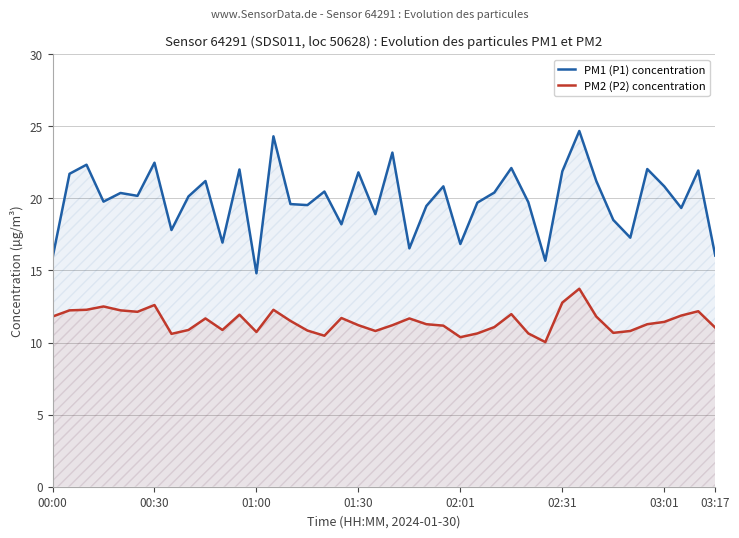

Rank the series by their average value, from lowest to highest.

PM2 (P2) concentration, PM1 (P1) concentration